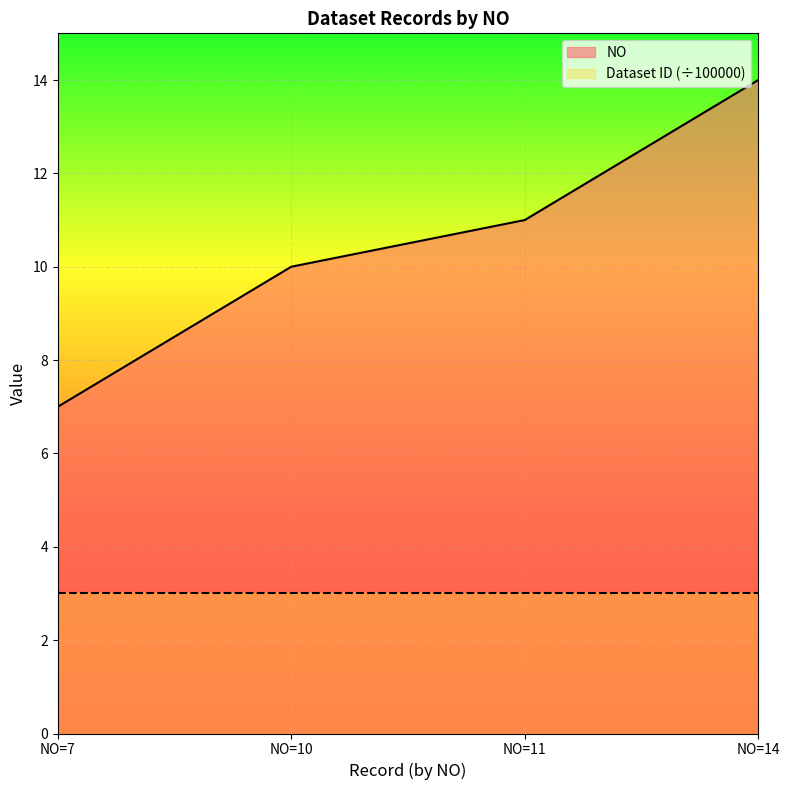

Does the chart display data point markers on the line(s)?

No